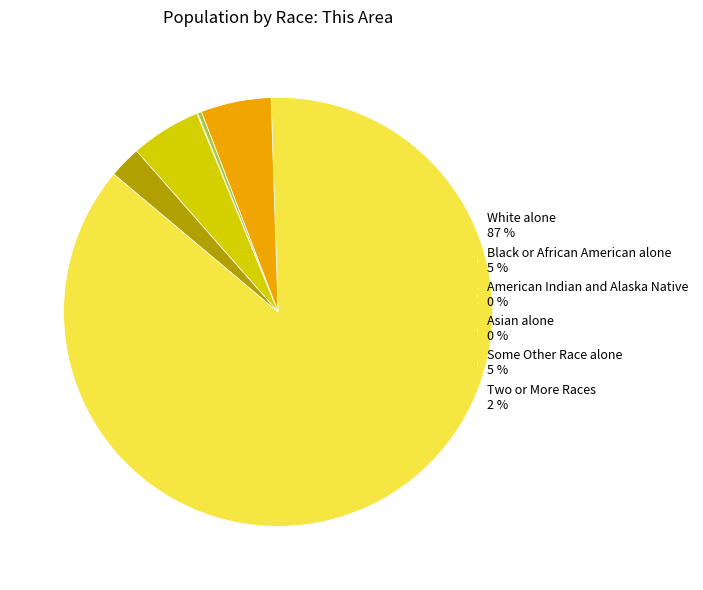

Is the sum of Two or More Races 2 % and American Indian and Alaska Native 0 % greater than half?

No